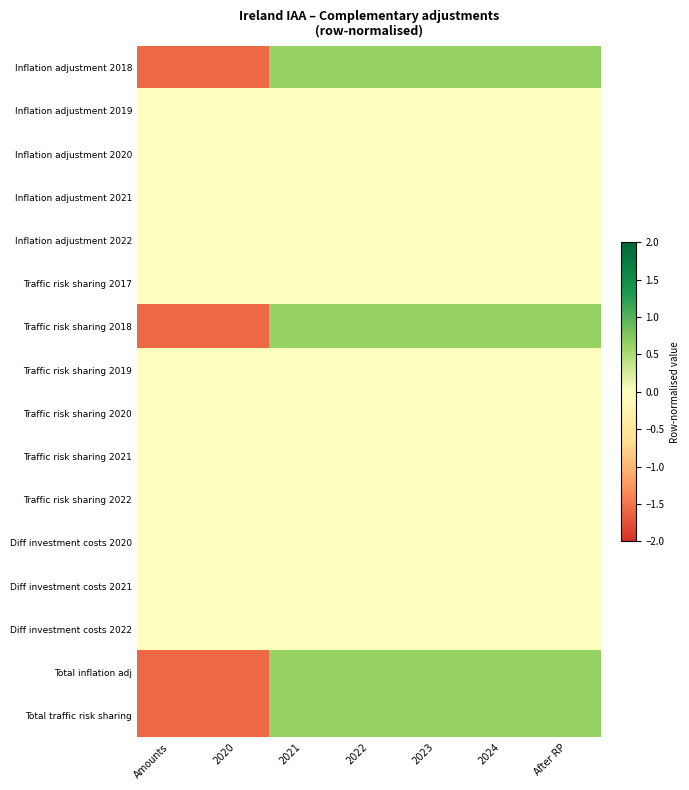

At how many categories does at least one series exceed 0?

5